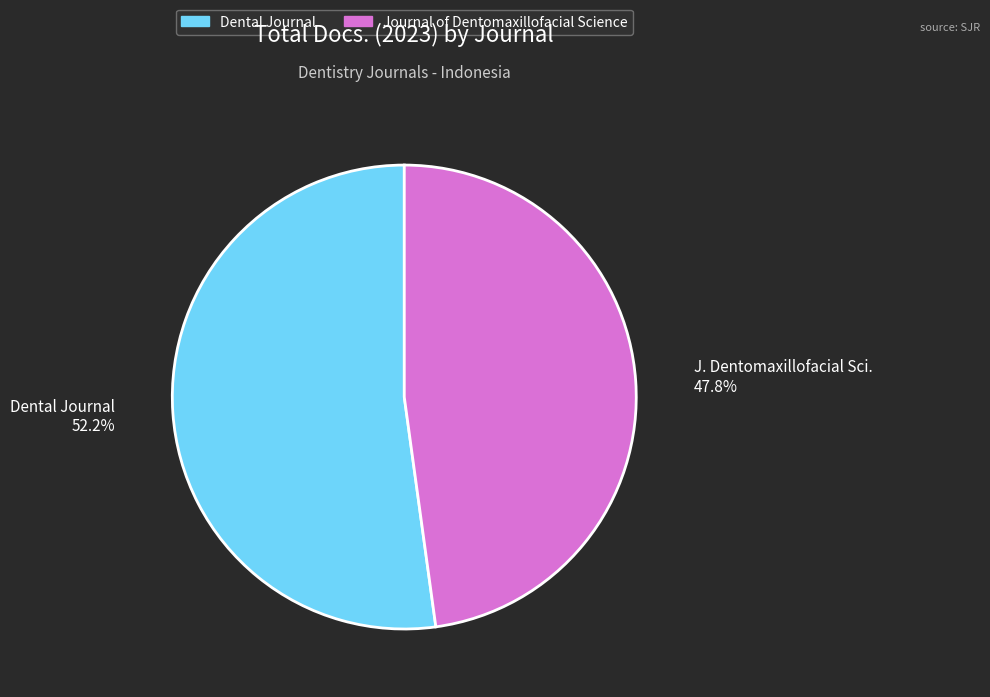

To the nearest percent, what is the difference between the largest and smallest slice percentages?

4%